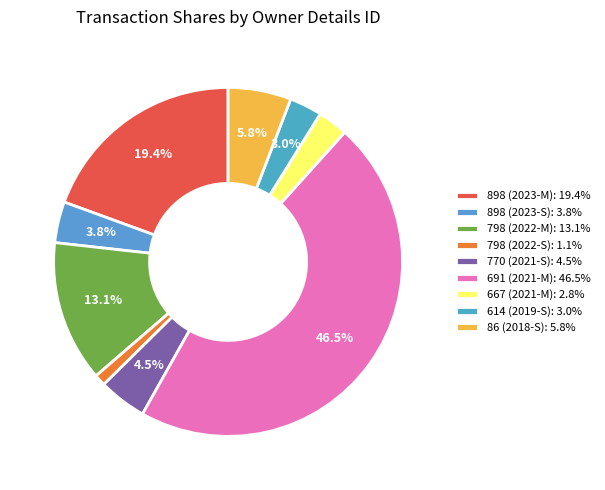

How many segments does this pie chart have?

9